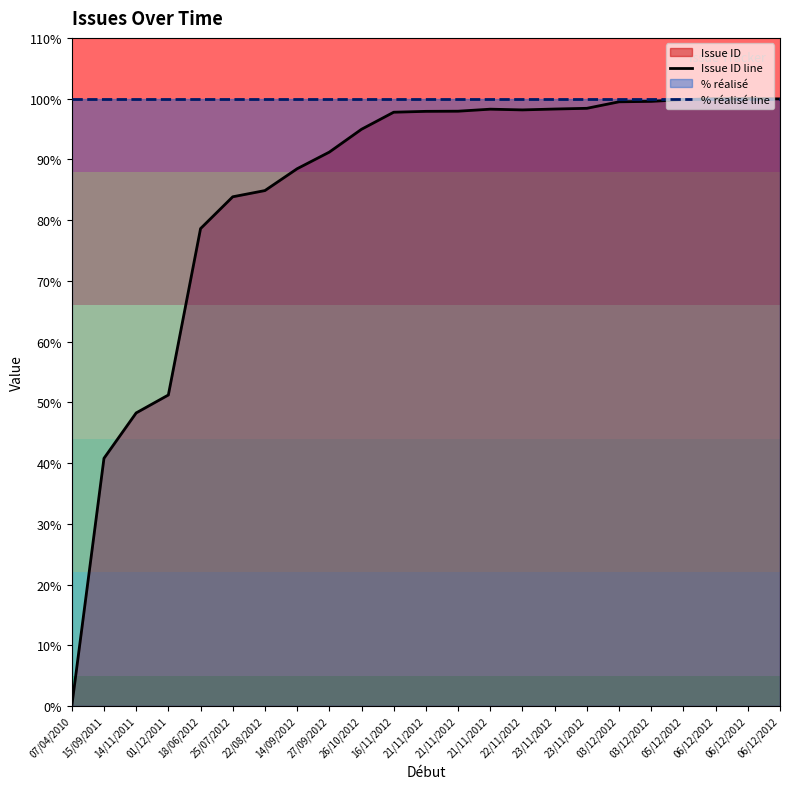

At which label is % réalisé line closest to 100?

07/04/2010